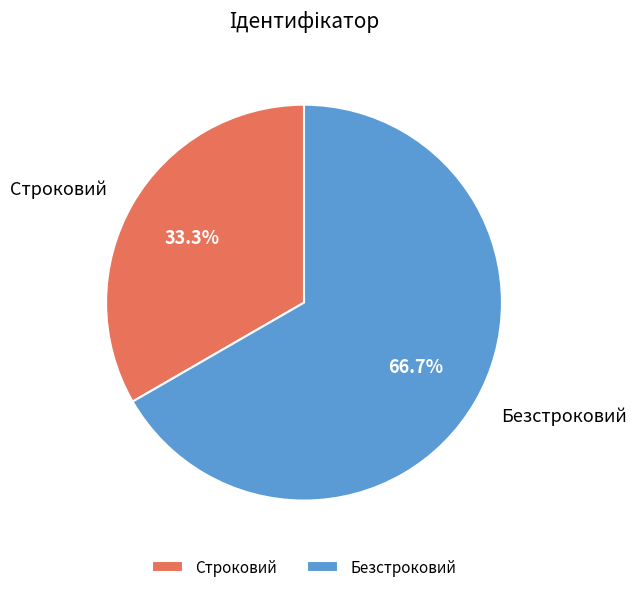

Which slice is the largest?

Безстроковий